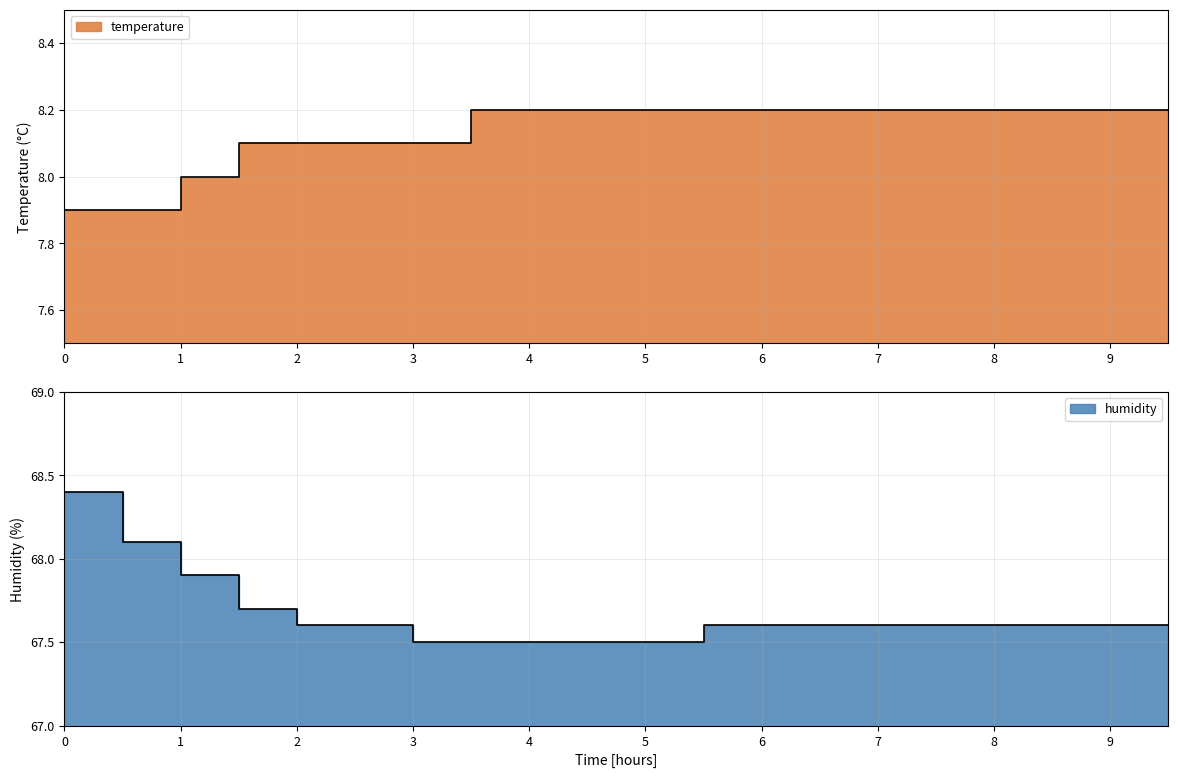

True or false: temperature and humidity cross at least once.

False